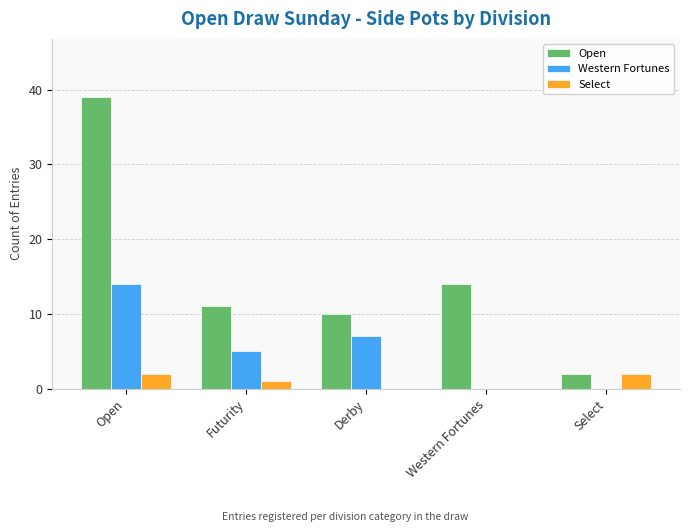

Which category has the highest value in the Open series?

Open